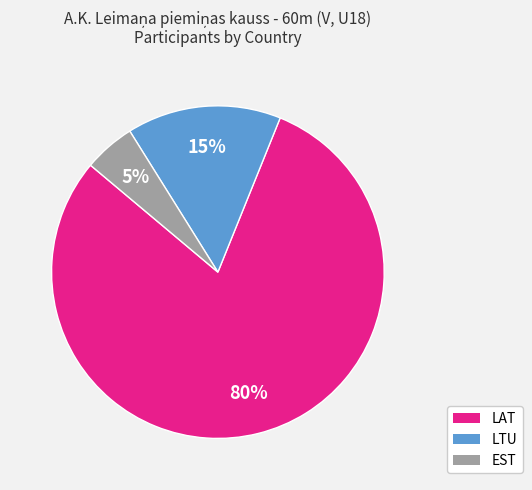

To the nearest percent, what portion does LAT represent?

80%